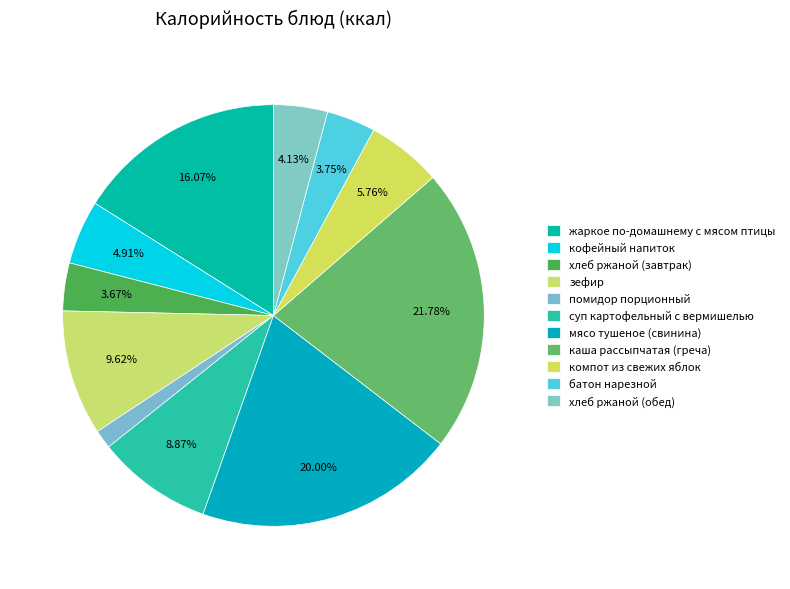

To the nearest percent, what portion does хлеб ржаной (завтрак) represent?

4%